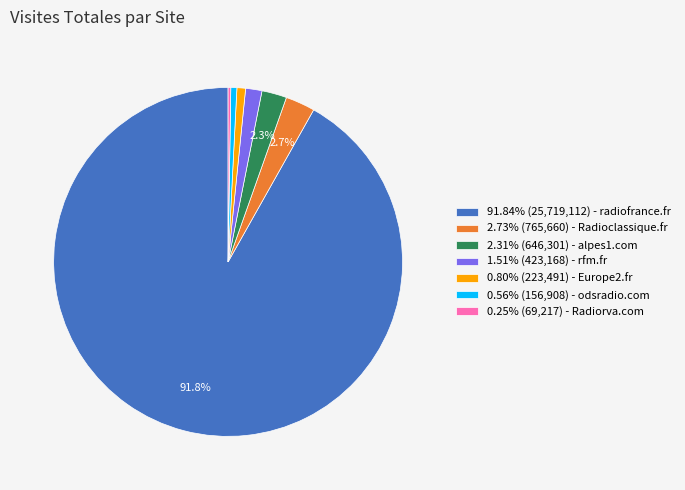

Is 1.51% (423,168) - rfm.fr the majority of the pie?

No